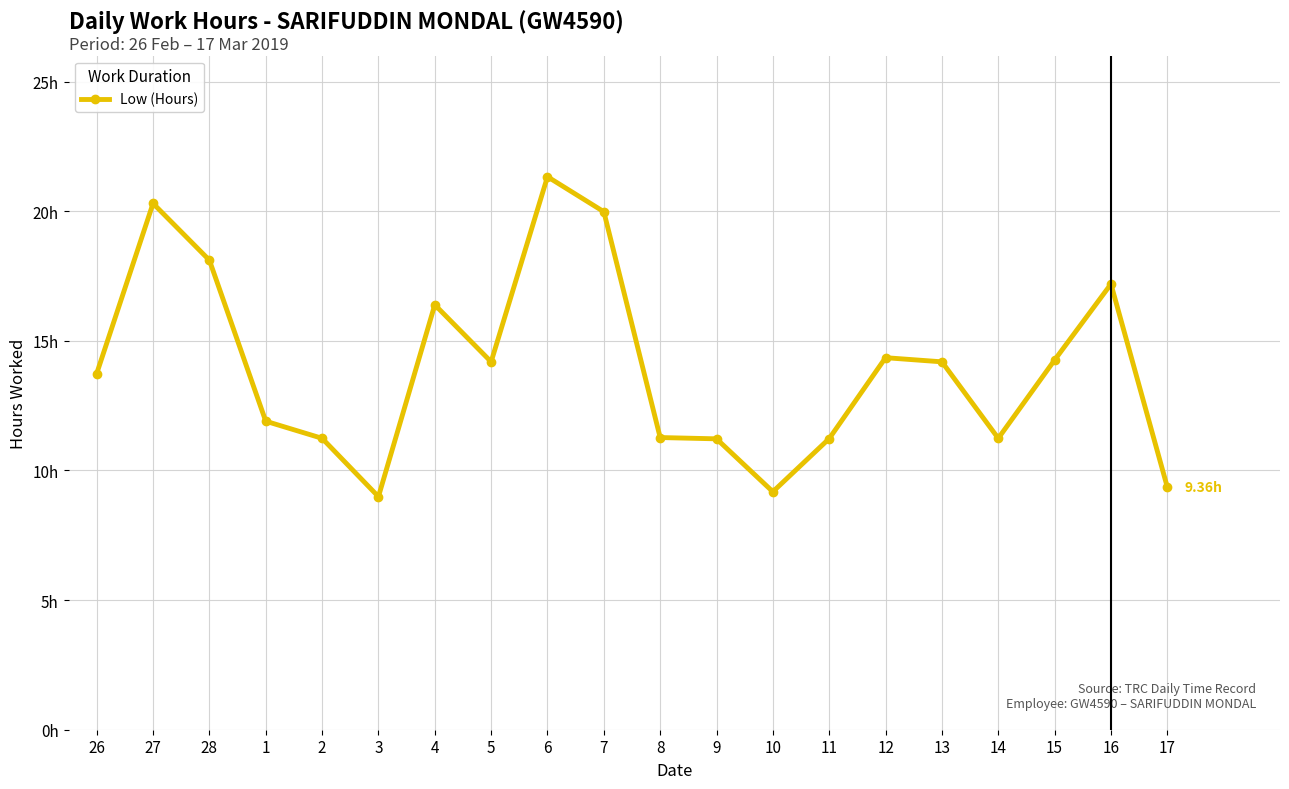

Rank the categories by value from highest to lowest.

6, 27, 7, 28, 16, 4, 12, 15, 5, 13, 26, 1, 8, 2, 14, 11, 9, 17, 10, 3